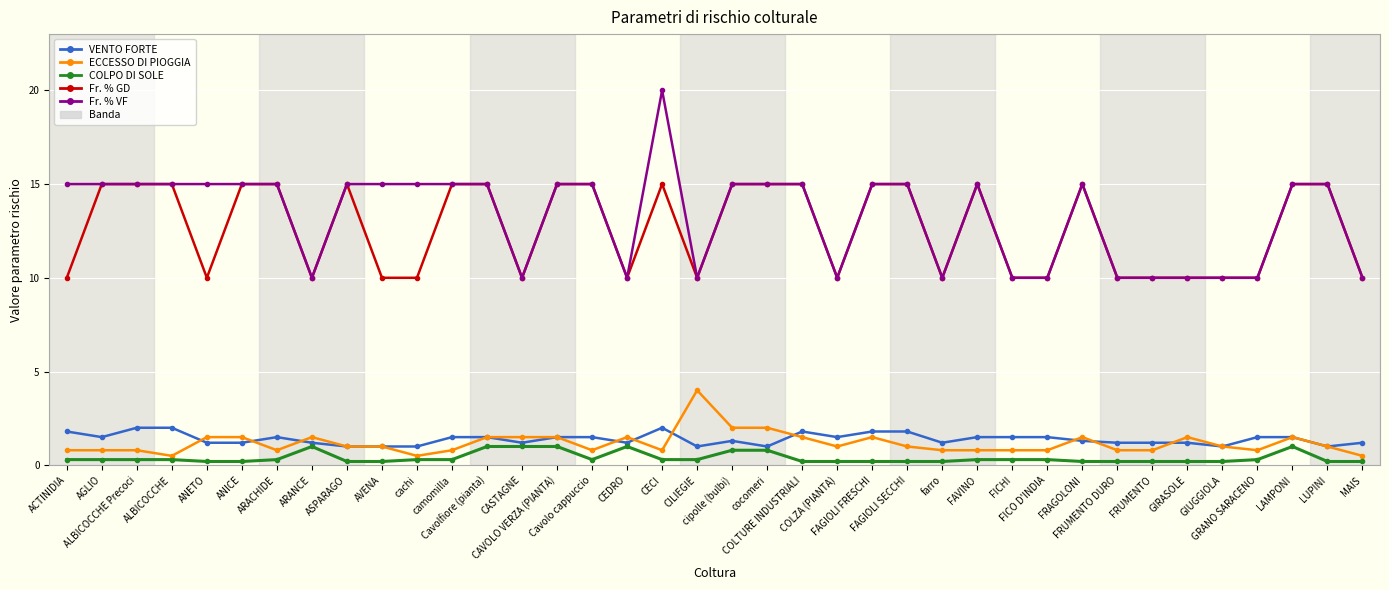

What is the spread (max minus min) of values at FRAGOLONI?

14.8